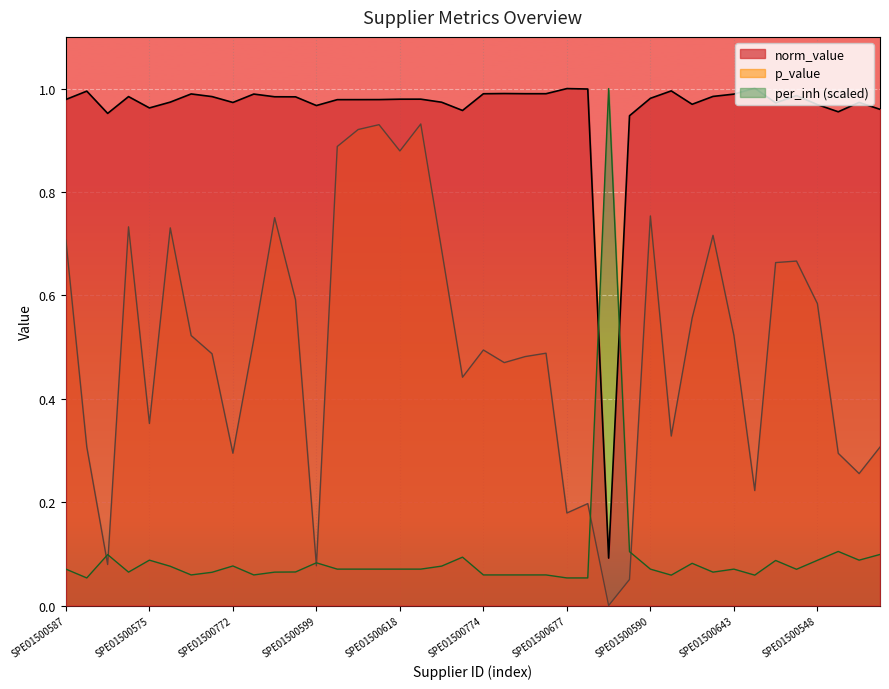

Which label corresponds to the smallest value in the chart?

SPE01500603